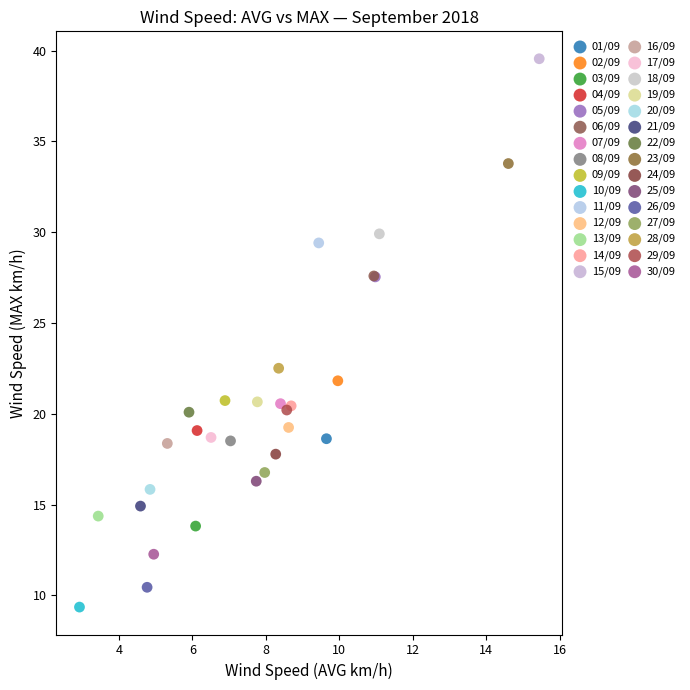

What are all the series names shown in the legend?

01/09, 02/09, 03/09, 04/09, 05/09, 06/09, 07/09, 08/09, 09/09, 10/09, 11/09, 12/09, 13/09, 14/09, 15/09, 16/09, 17/09, 18/09, 19/09, 20/09, 21/09, 22/09, 23/09, 24/09, 25/09, 26/09, 27/09, 28/09, 29/09, 30/09